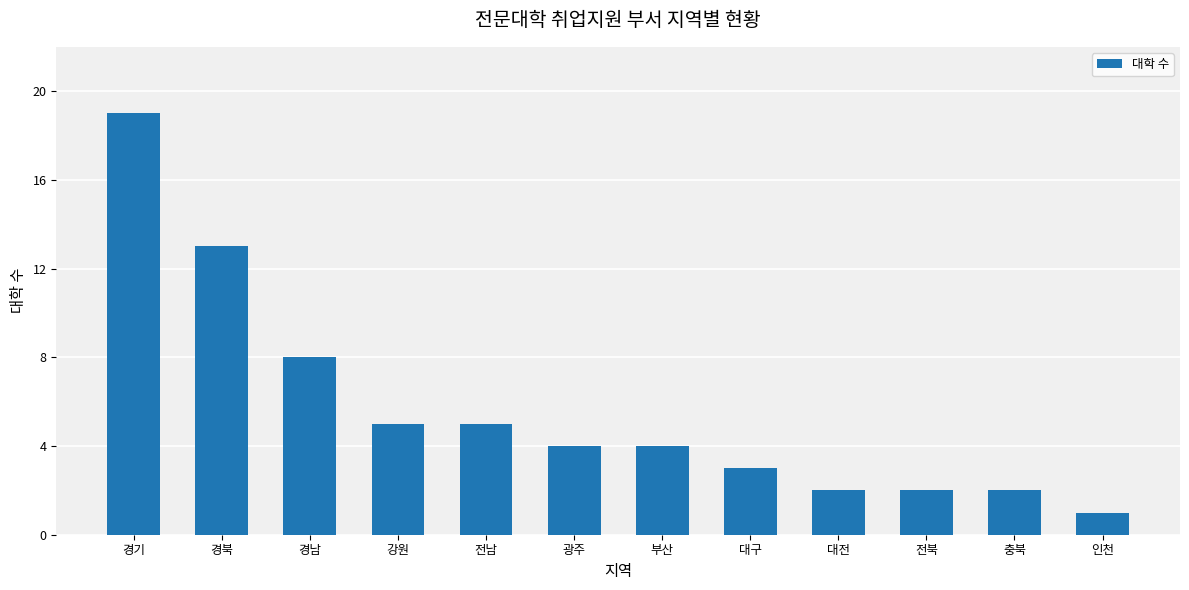

What is the ratio of the value at 대구 to the value at 강원?

0.6